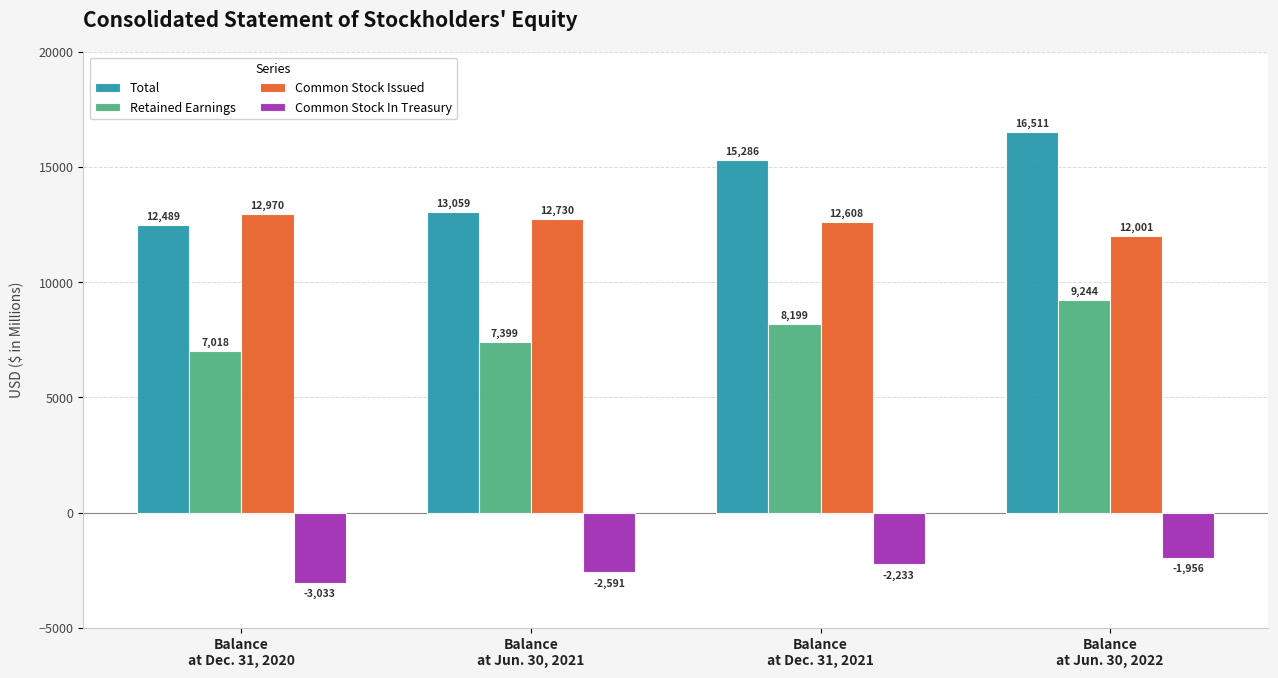

Reading right to left, extract all data points from this chart.

Total: 16511	15286	13059	12489
Retained Earnings: 9244	8199	7399	7018
Common Stock Issued: 12001	12608	12730	12970
Common Stock In Treasury: -1956	-2233	-2591	-3033